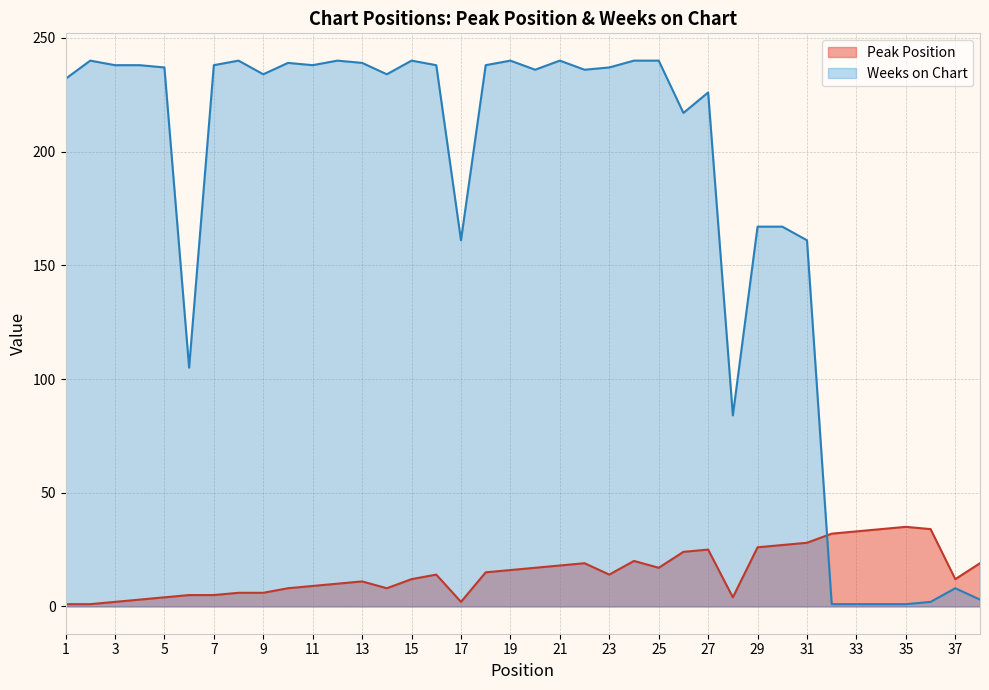

The Peak Position series shows 15 at 12. True or false?

False